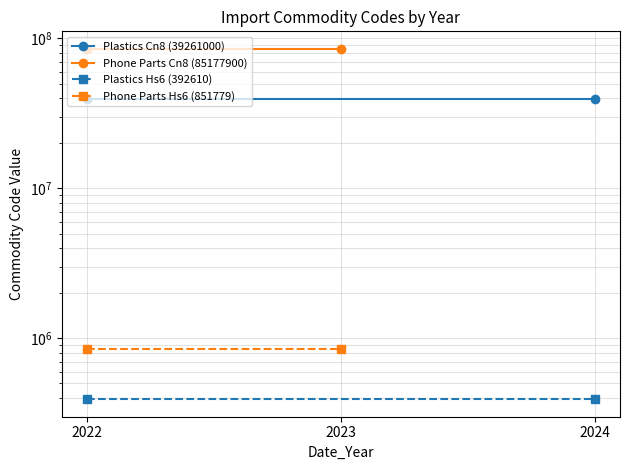

What is the sum of all Plastics Hs6 (392610) values?

785220